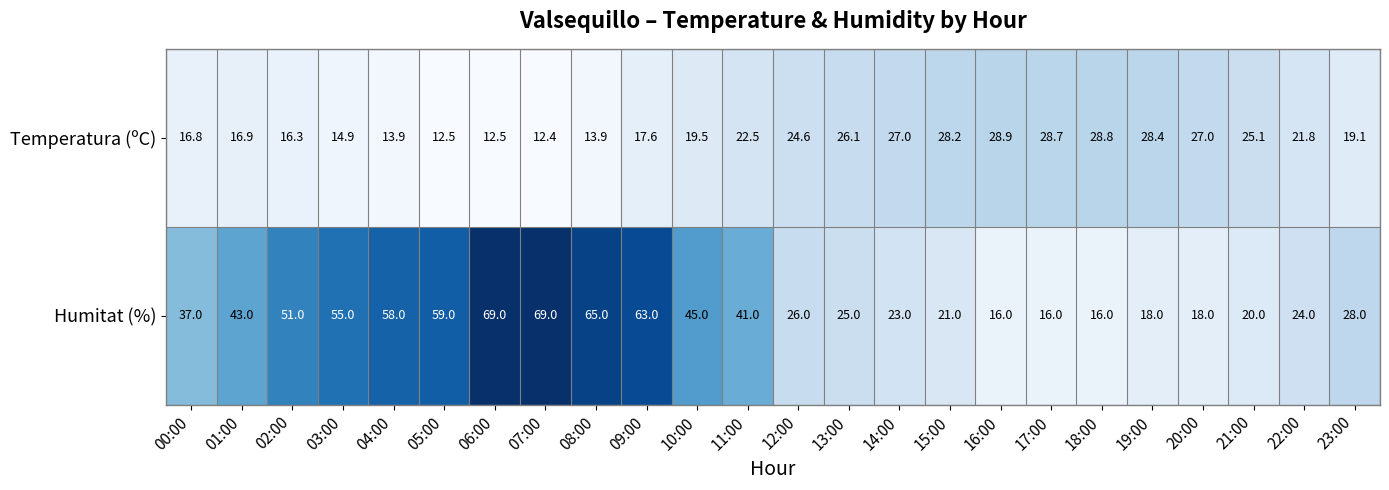

Is the value of Temperatura (ºC) at 00:00 greater than the value of Humitat (%) at 07:00?

No